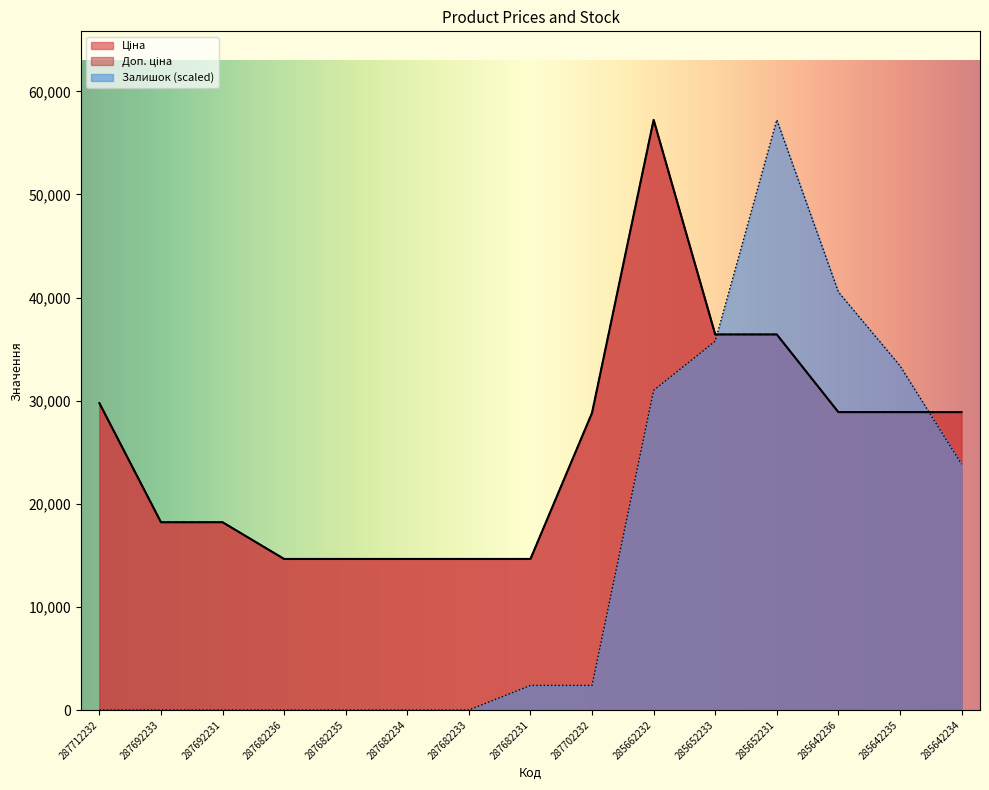

The Залишок series shows 3662.7 at 287702232. True or false?

False